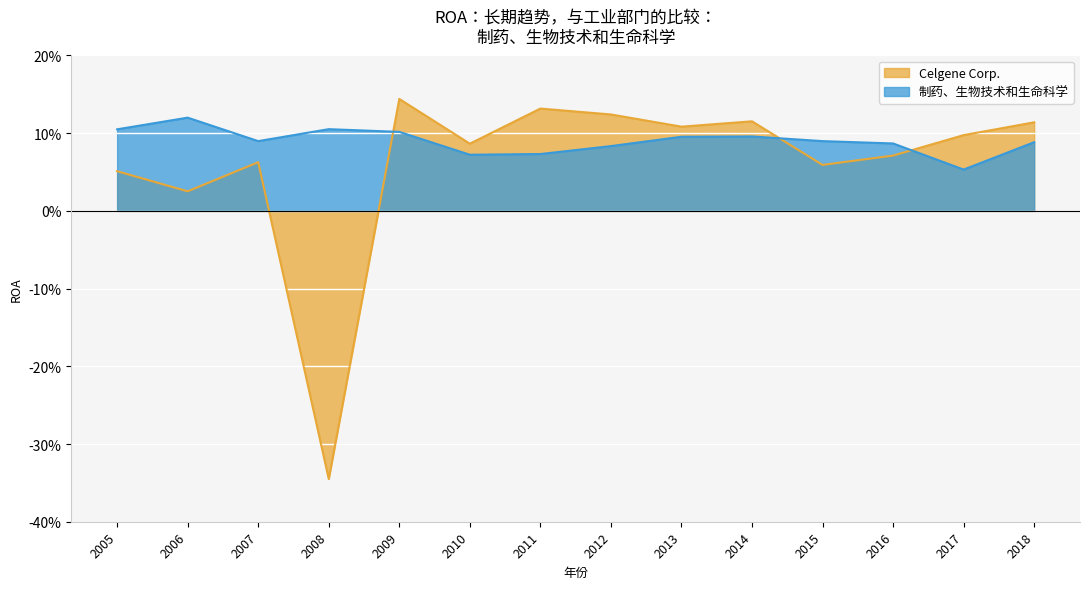

Reading right to left, list all the values displayed in this chart.

Celgene Corp.: 0.1	0.1	0.1	0.1	0.1	0.1	0.1	0.1	0.1	0.1	-0.3	0.1	0.0	0.1
制药、生物技术和生命科学: 0.1	0.1	0.1	0.1	0.1	0.1	0.1	0.1	0.1	0.1	0.1	0.1	0.1	0.1